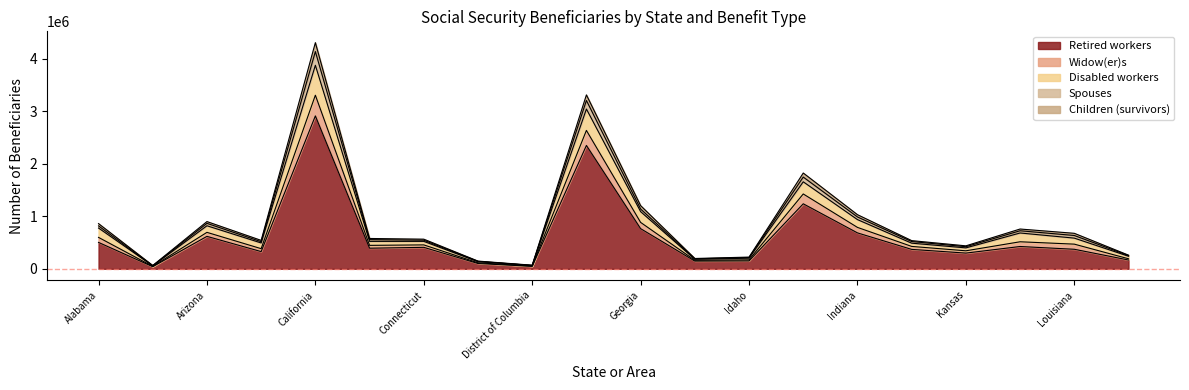

What is the difference between the second highest and second lowest values in the Retired workers series?

2303893